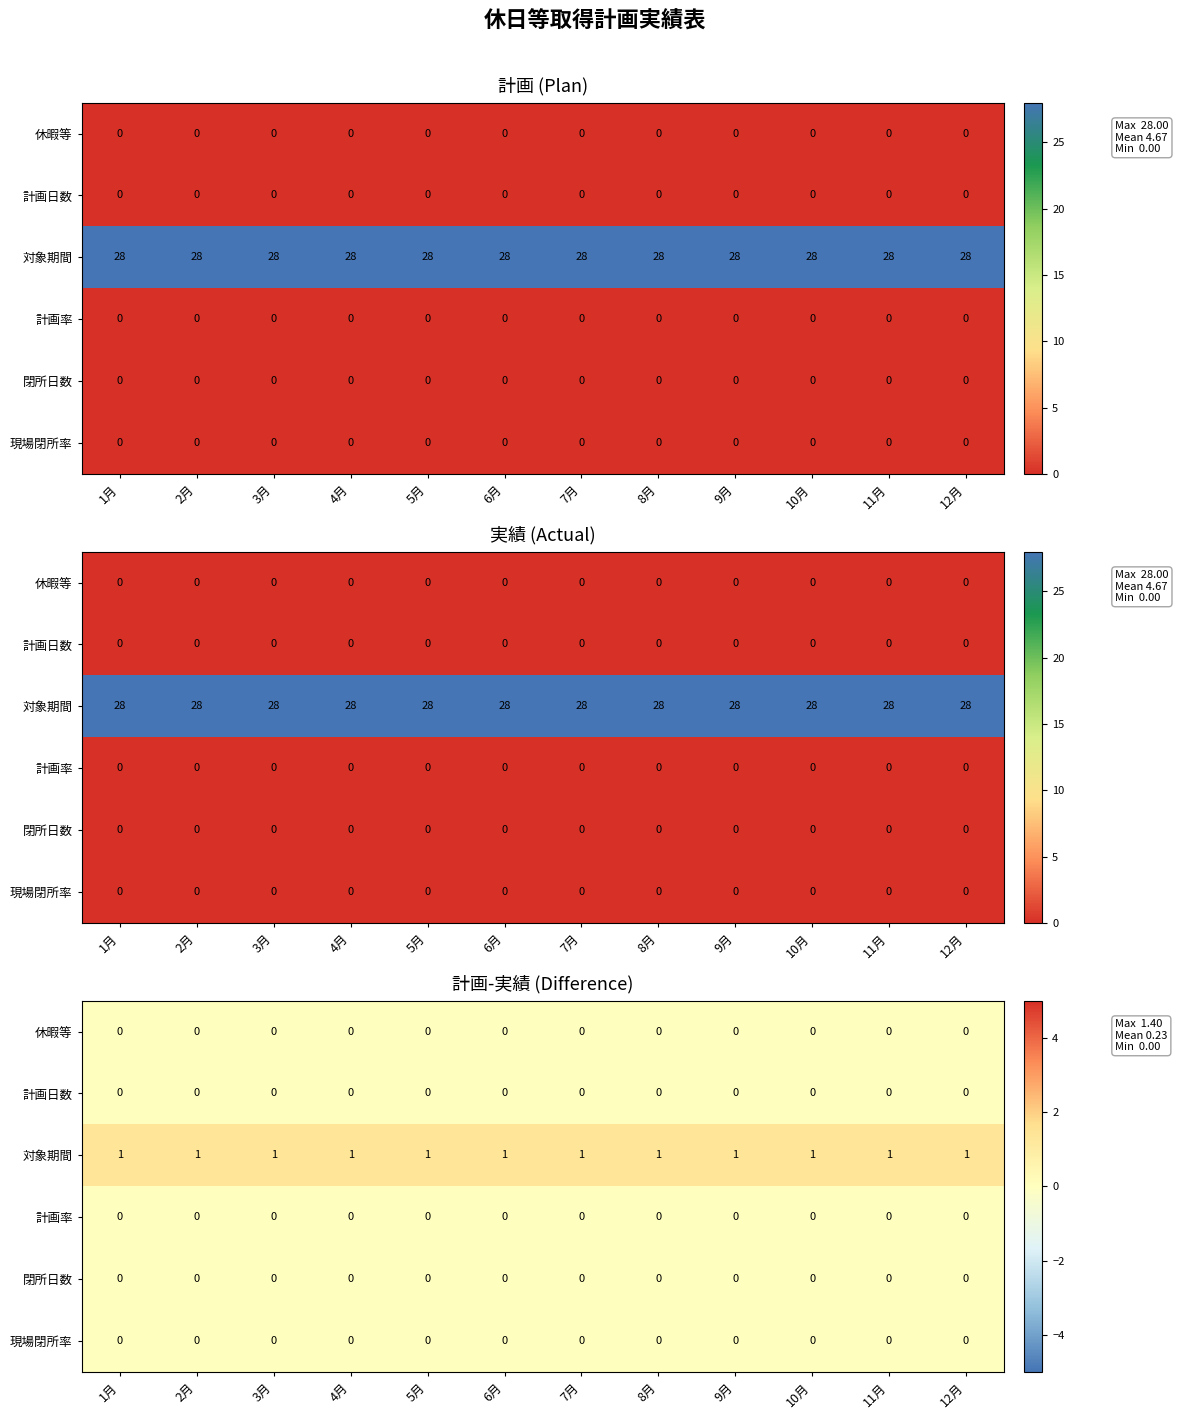

What is the total value across all series at 8月?

1.4